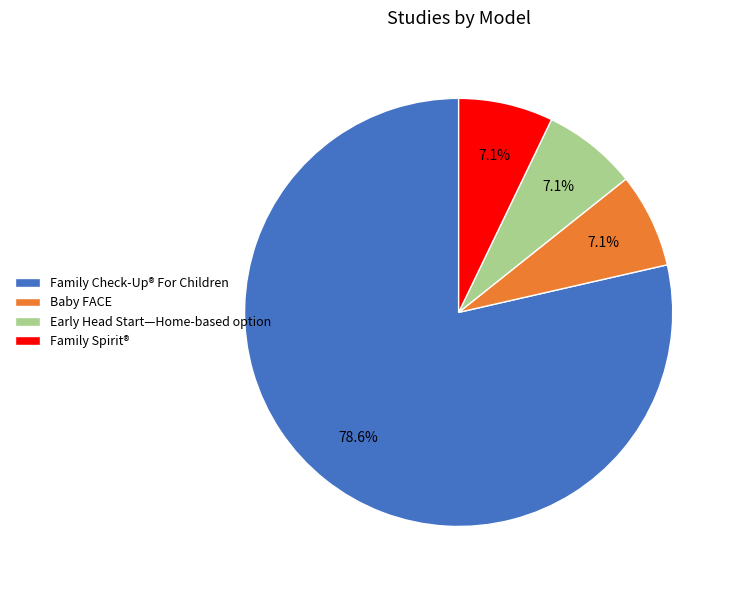

Is it true that Baby FACE is 1% of the pie?

False